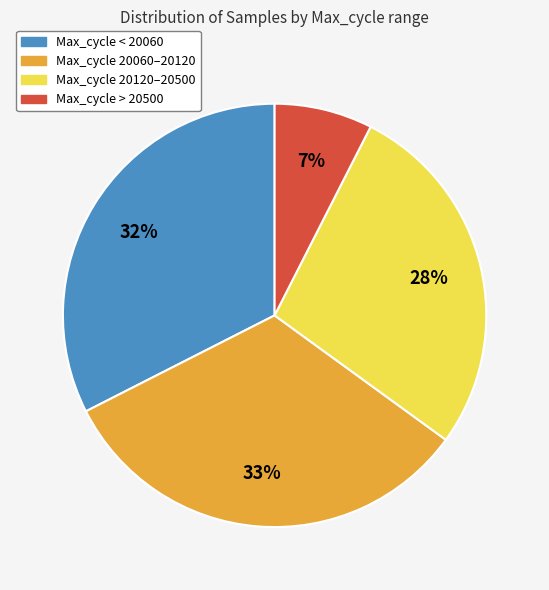

How many segments does this pie chart have?

4